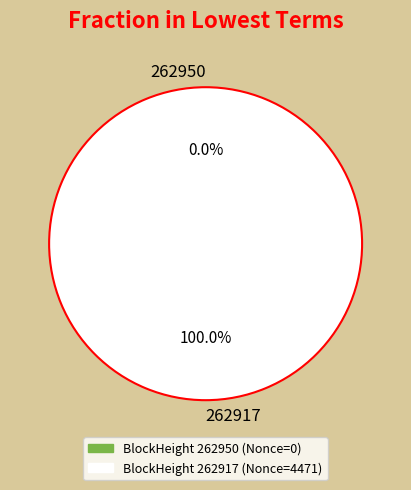

Is the sum of 262950 and 262917 greater than half?

Yes